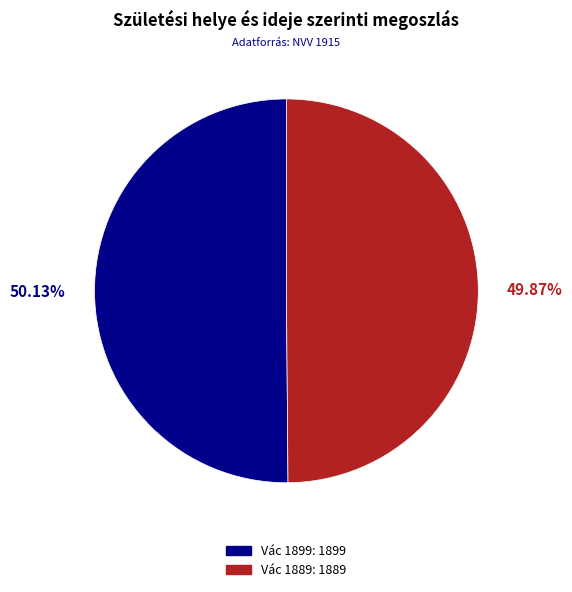

Is there a majority slice in this chart?

Yes